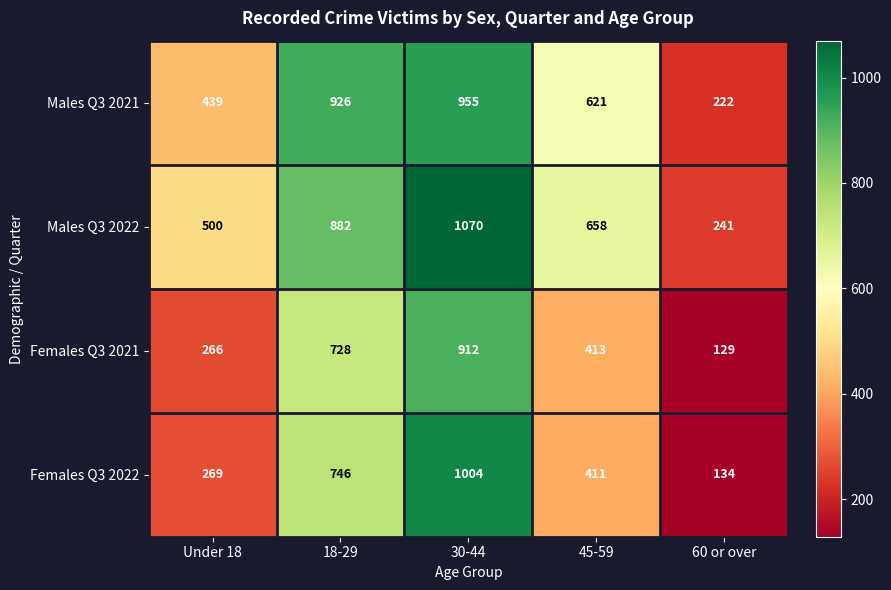

What is the greatest value displayed?

1070